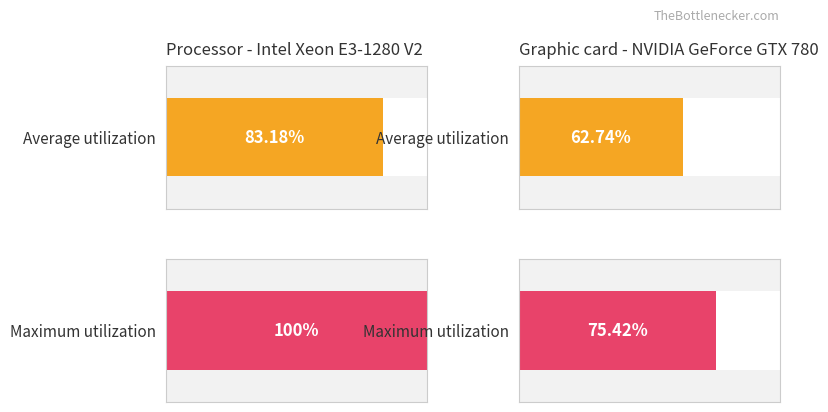

List the series in order of their overall mean, highest first.

Maximum utilization, Average utilization